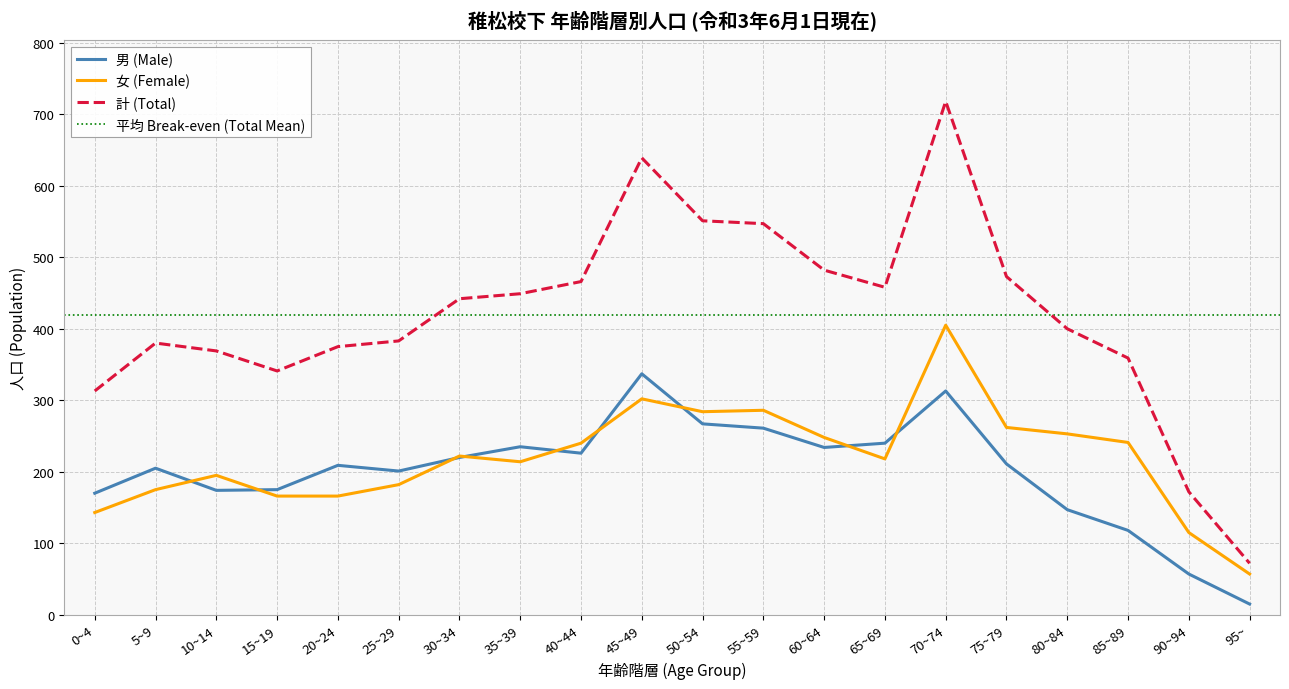

Is this an area chart (filled region under the line)?

No